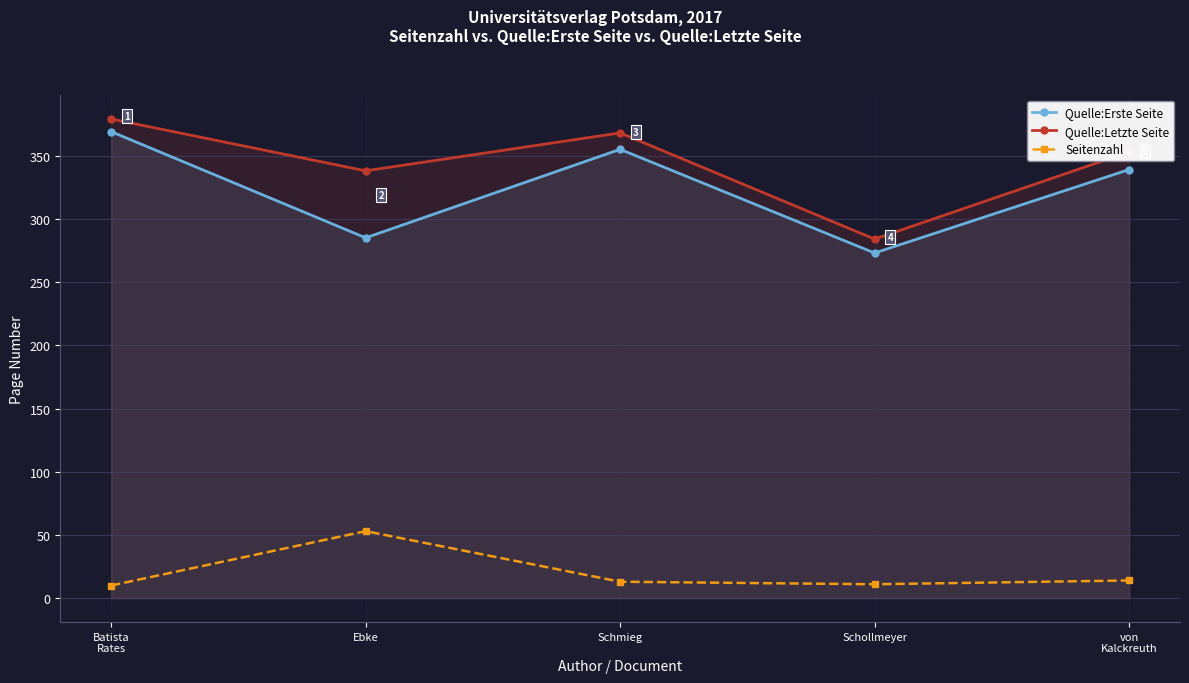

True or false: Quelle:Erste Seite has more than 2 interior local peaks.

False